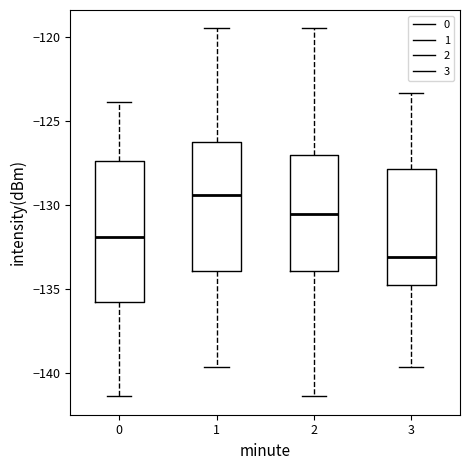

Reading left to right, read every box against the y-axis: the position of its median line, the range the box covers, and the ends of its whiskers. The values are not printed on the chart, so give them approximately, as read against the axis.

0: median -132.0, box -136.0 to -127.5, whiskers -141.5 to -124.0
1: median -129.5, box -134.0 to -126.0, whiskers -139.5 to -119.5
2: median -130.5, box -134.0 to -127.0, whiskers -141.5 to -119.5
3: median -133.0, box -135.0 to -128.0, whiskers -139.5 to -123.5